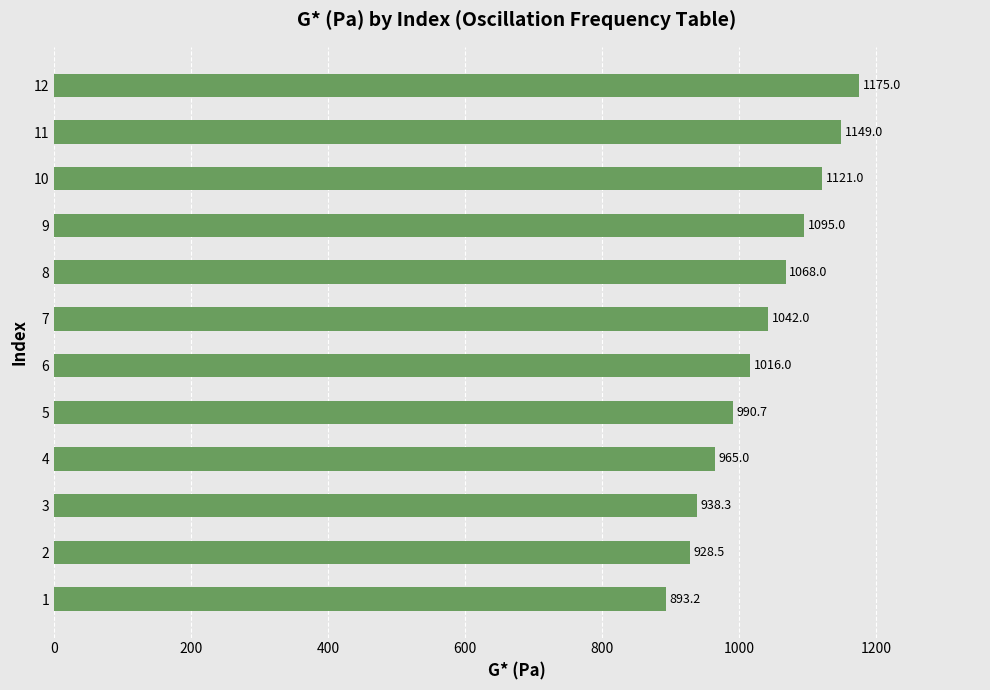

How many values are below 1042?

6